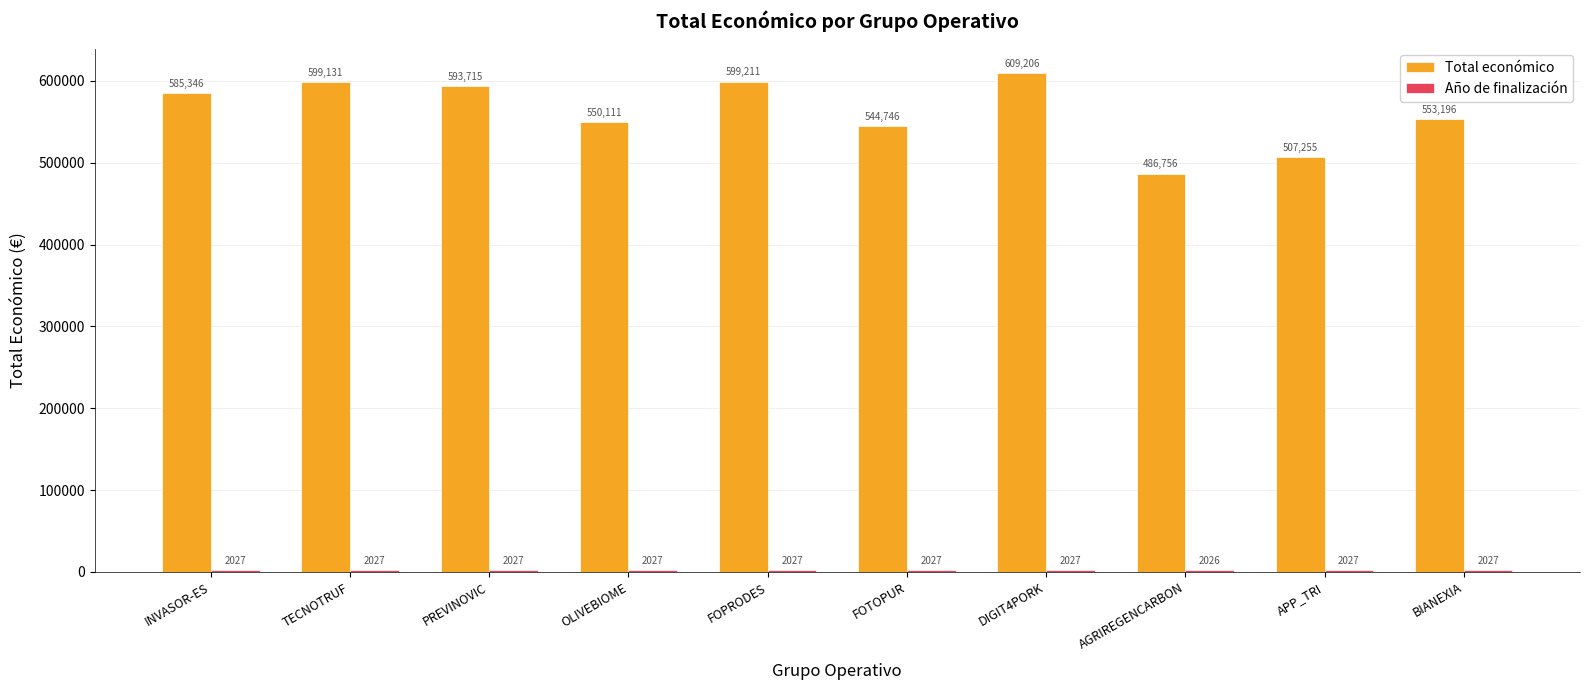

What is the maximum value shown in the chart?

609206